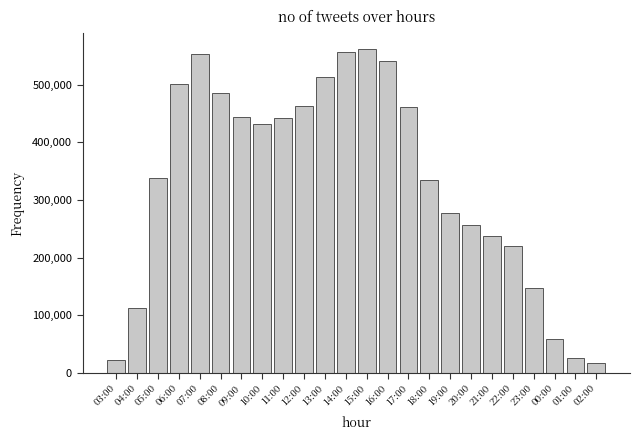

What is the label of the 3rd bar from the left?

05:00